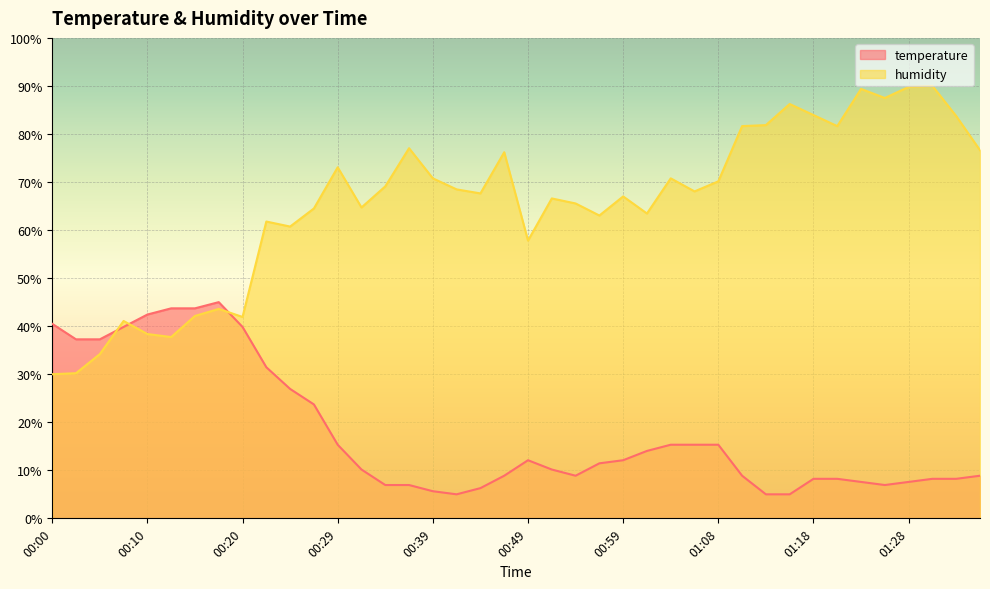

Which category has the lowest value across all series?

00:42